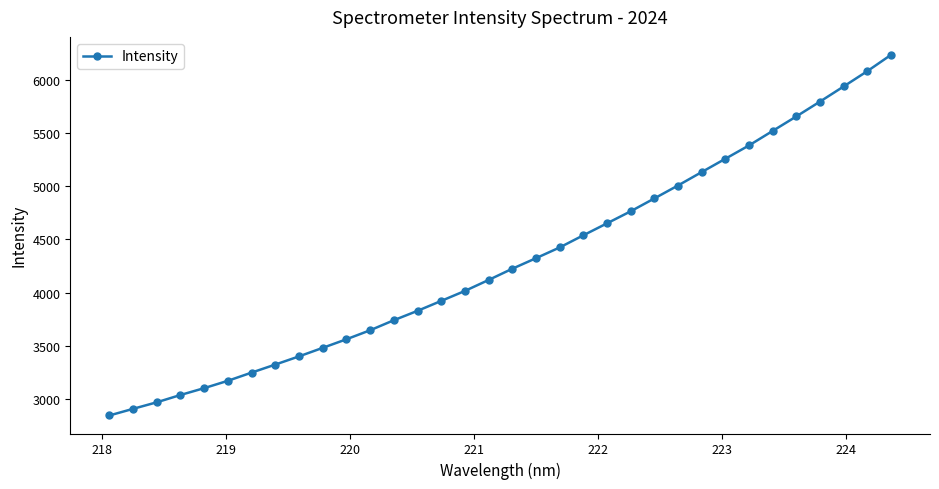

What is the minimum value shown in the chart?

2845.4